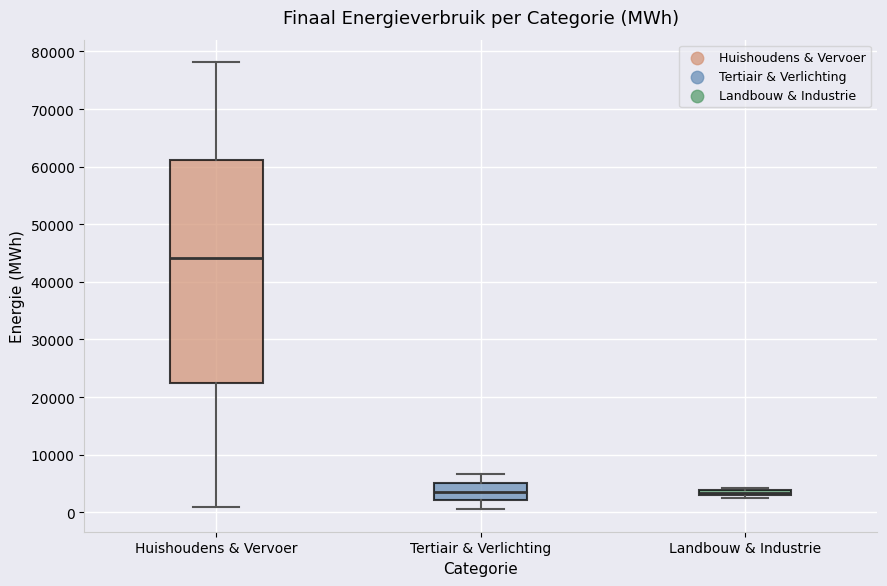

Which box has the highest median line?

Huishoudens & Vervoer